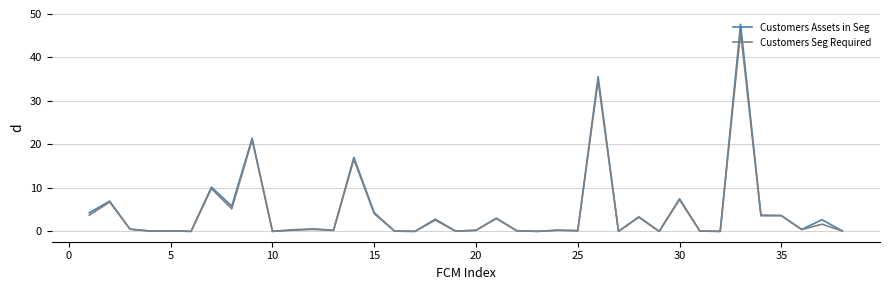

What is the difference between the second highest and second lowest values in the Customers Seg Required series?

34.7